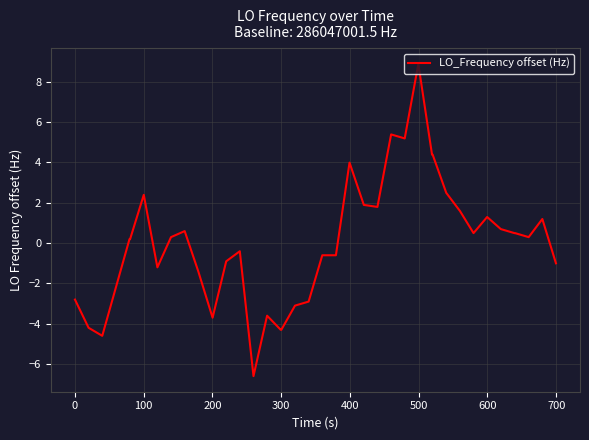

What is the maximum value shown in the chart?

8.9